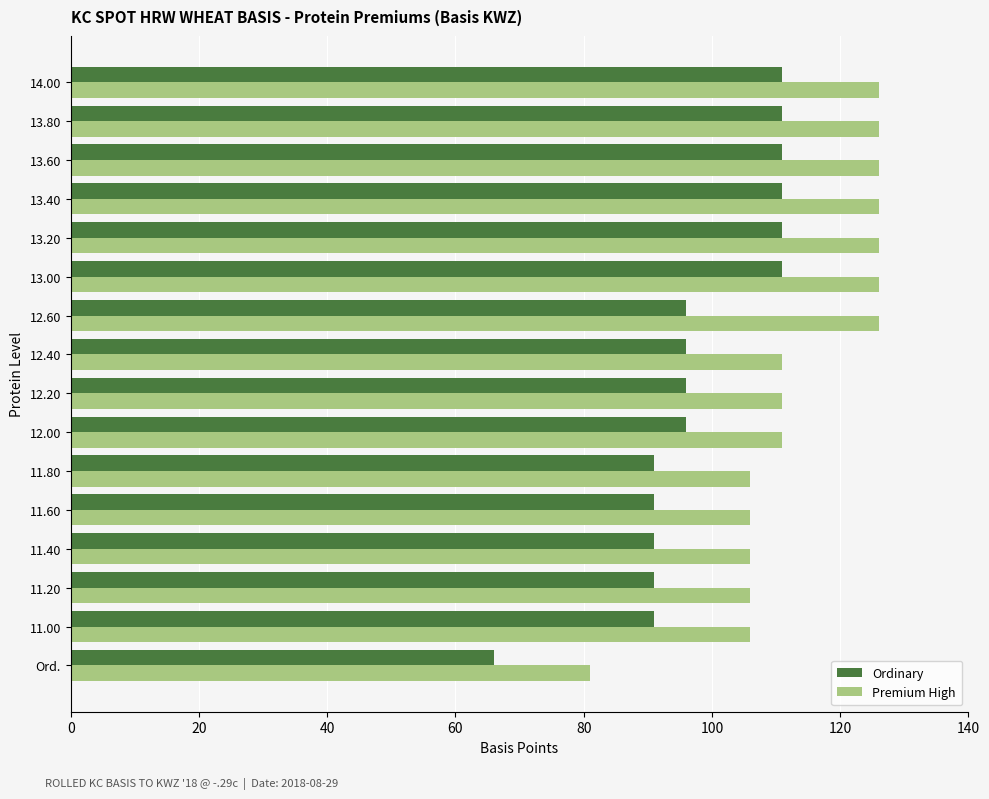

Read the Ordinary value at 11.40, to the nearest 5.

90